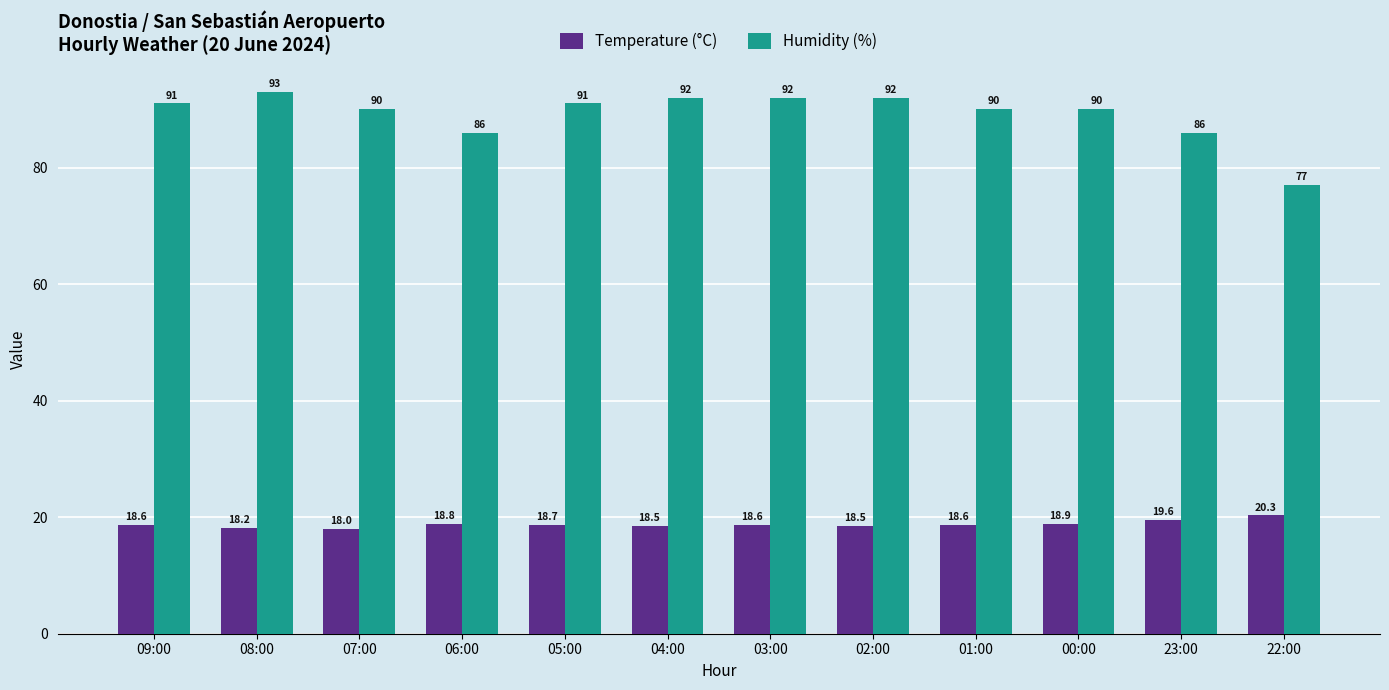

What is the difference between the highest and lowest values at 07:00?

72.0